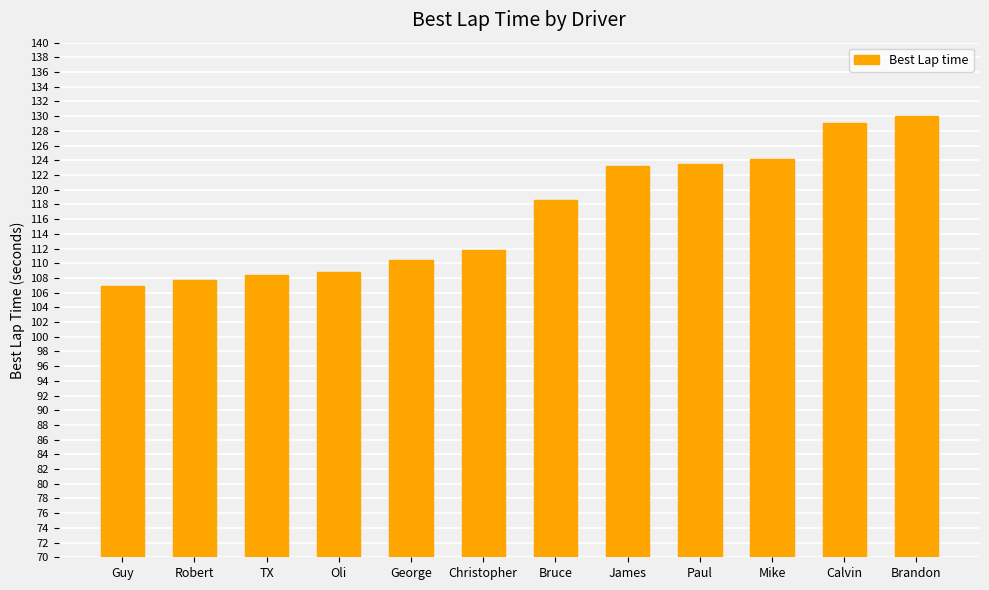

What is the difference between the maximum and minimum values?

23.2